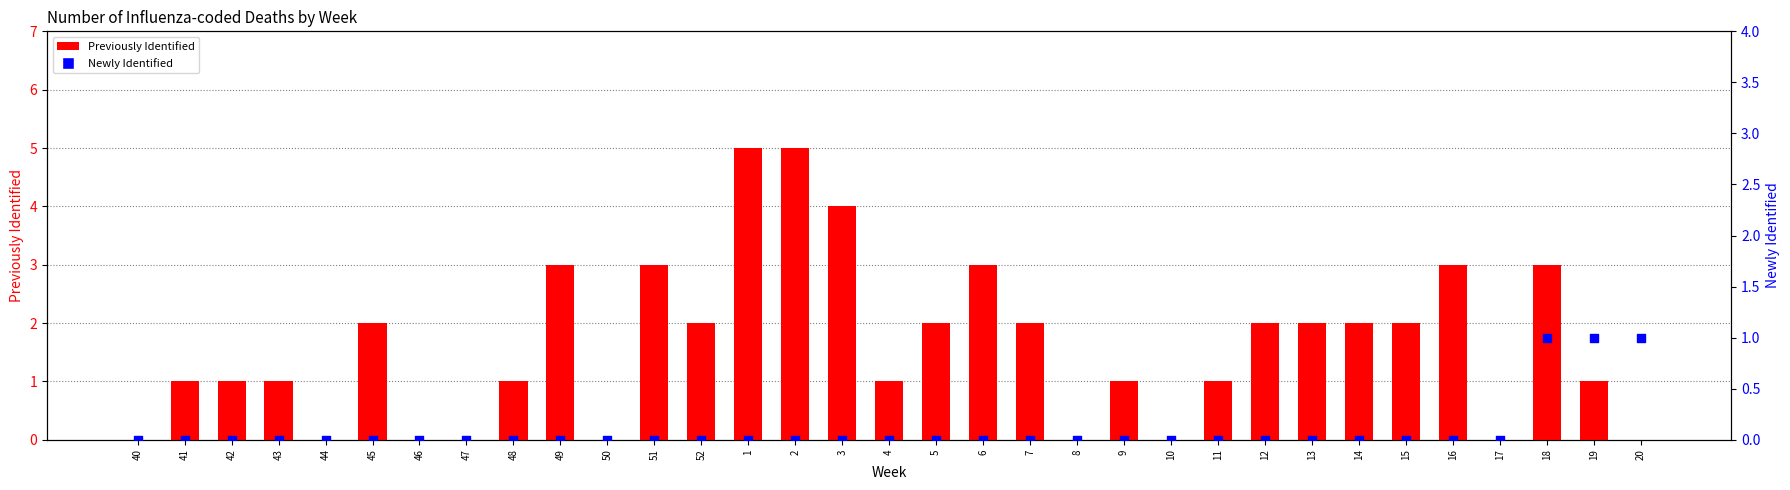

At which category is the sum across all series the highest?

1